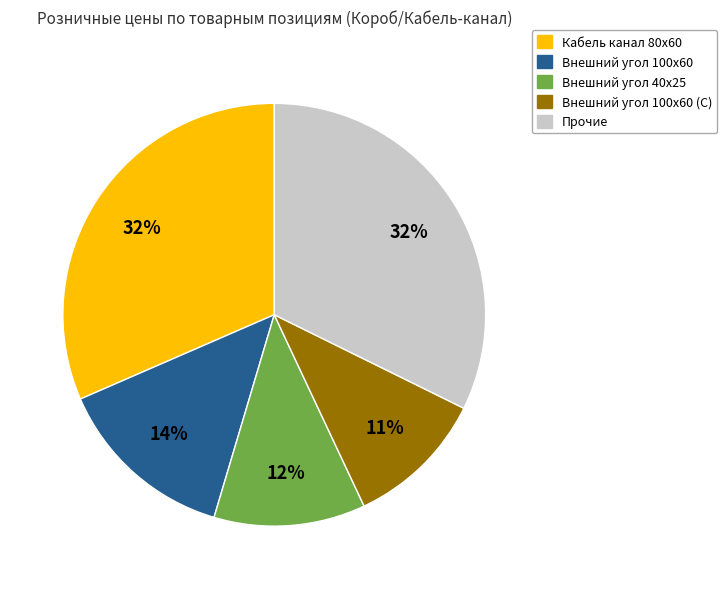

Is there any slice that represents more than half of the pie?

No